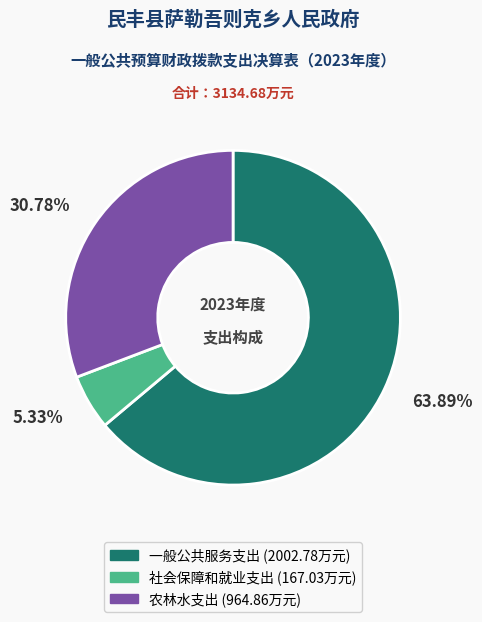

What percentage is the 一般公共服务支出 slice, to the nearest percent?

64%